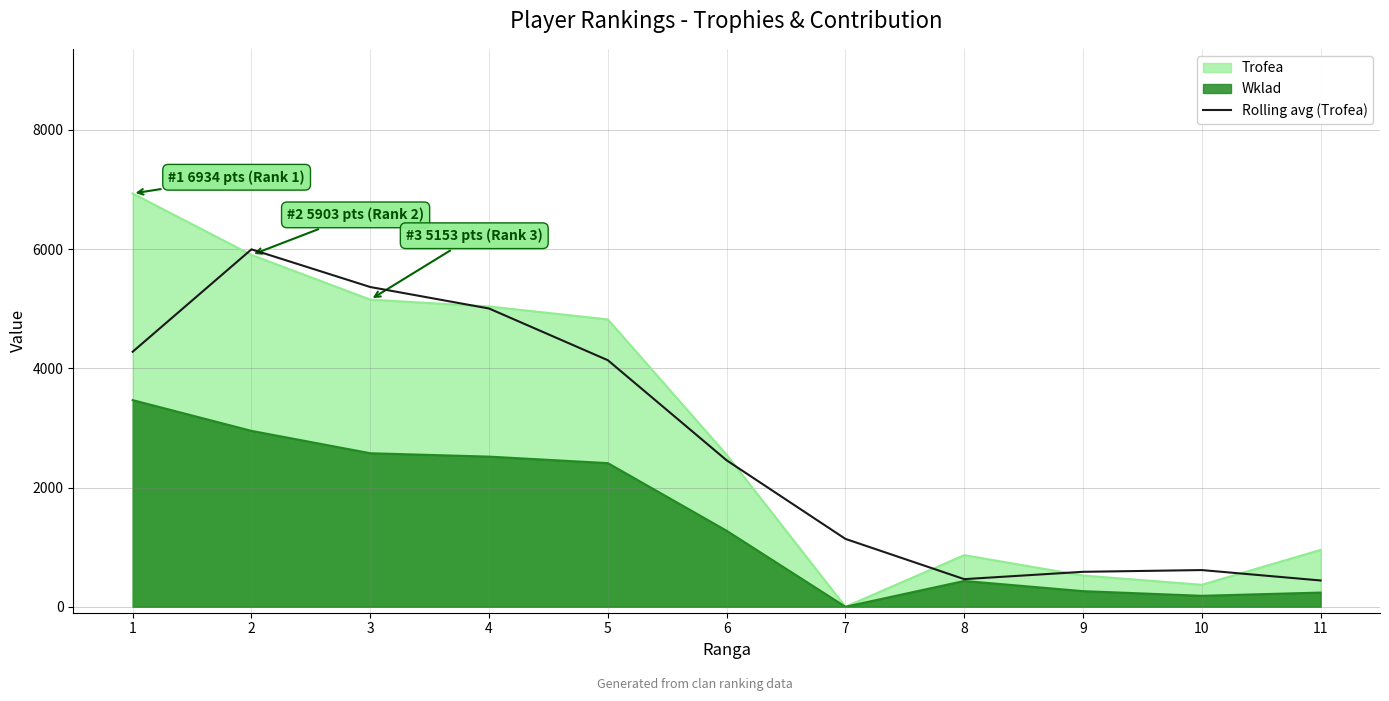

Between 11 and 4, which is larger?

4